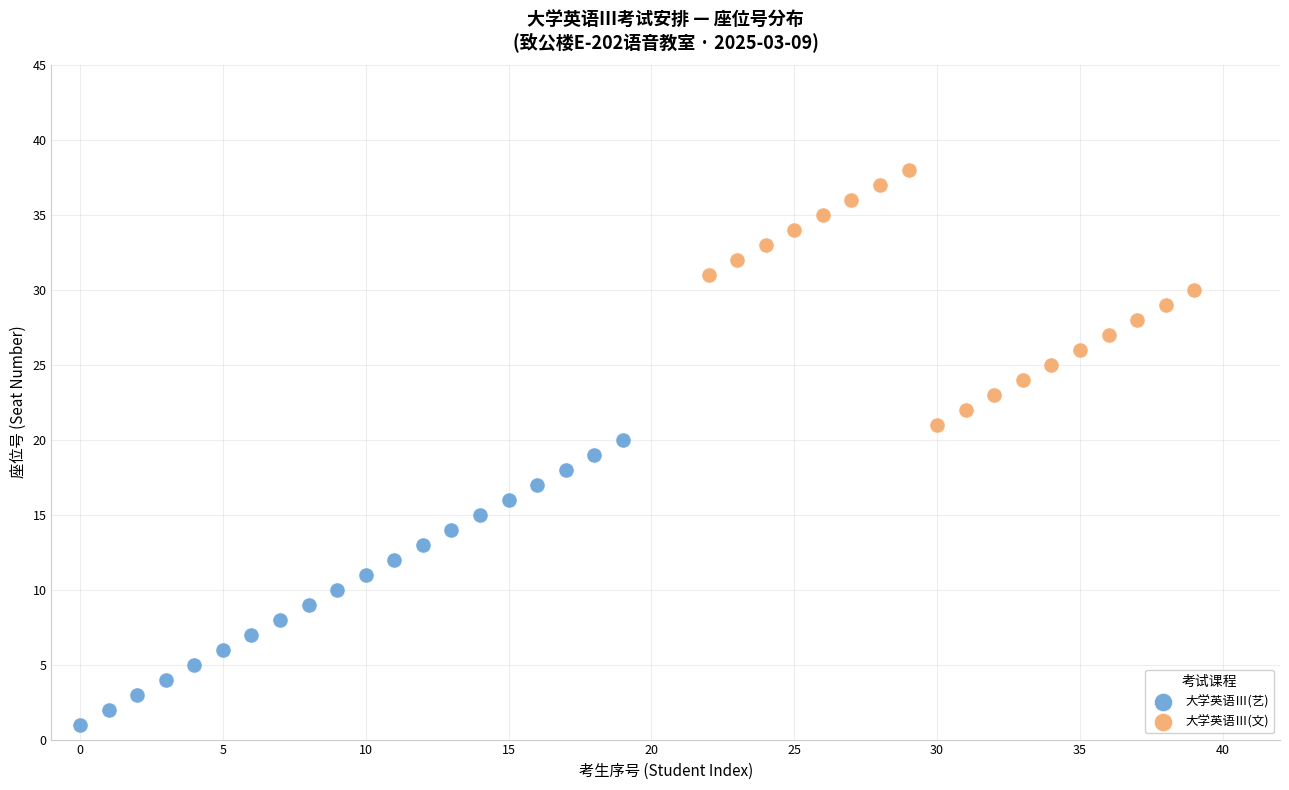

Which series contains the lowest Y value?

大学英语Ⅲ(艺)